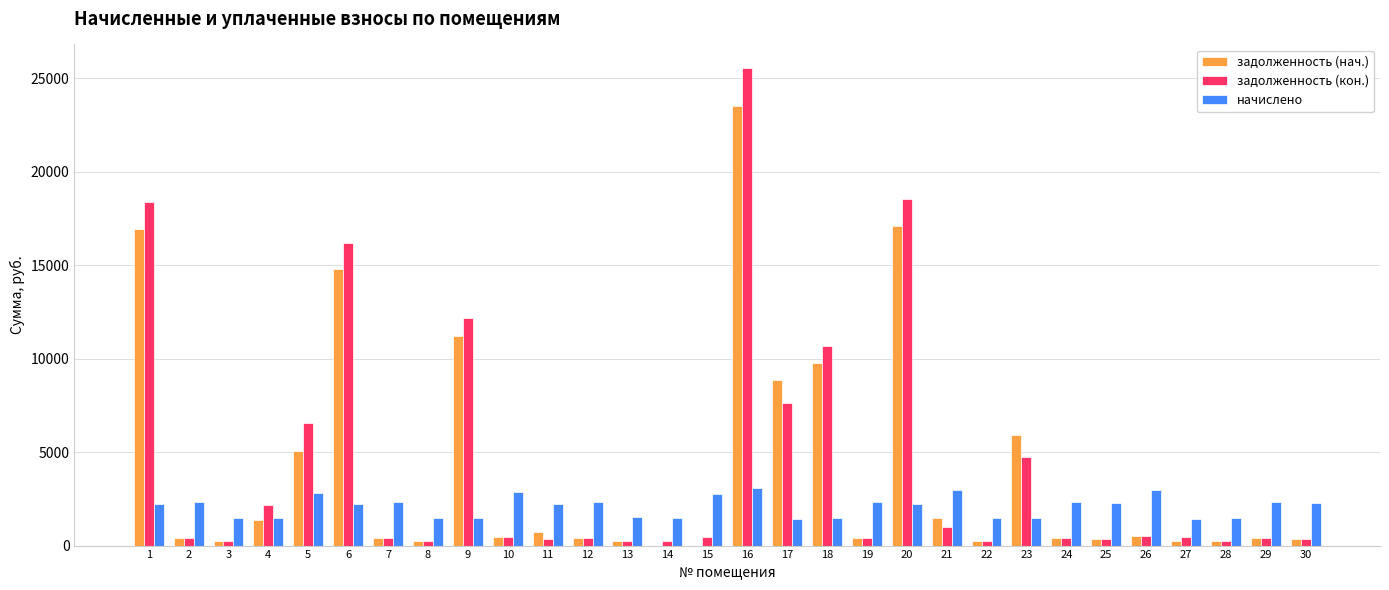

What is the highest value of the начислено series?

3088.8